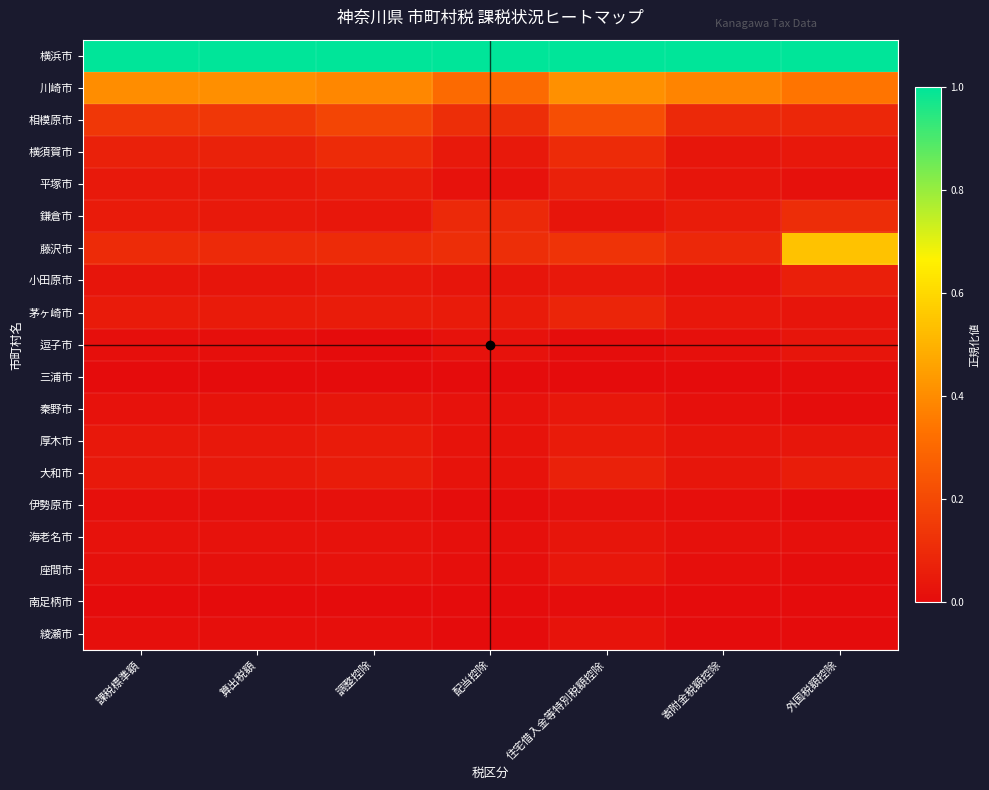

Which series has the largest range (max minus min)?

藤沢市